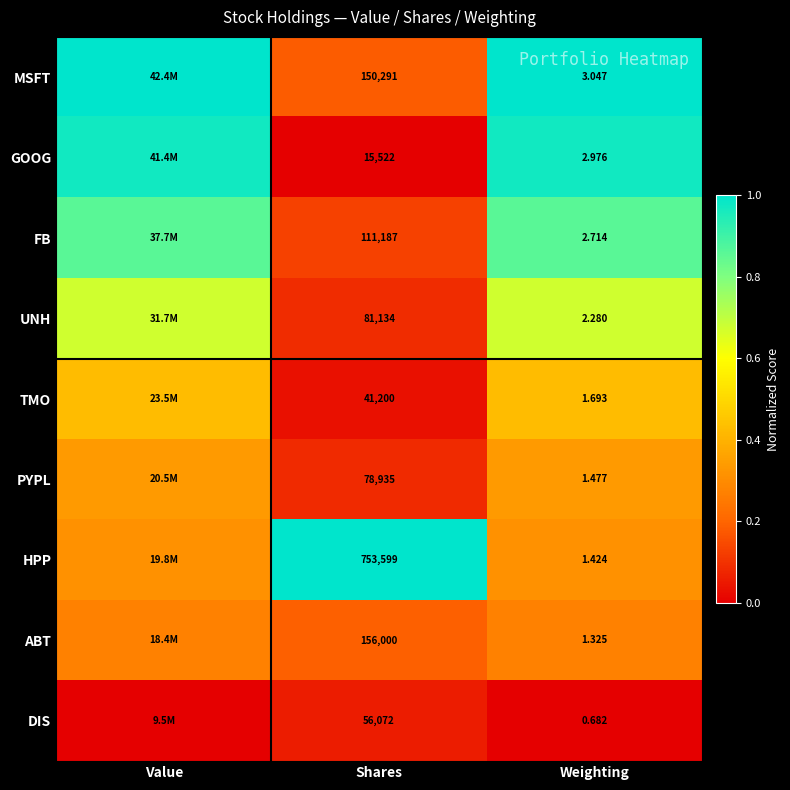

Is the value of DIS at Shares greater than the value of MSFT at Shares?

No